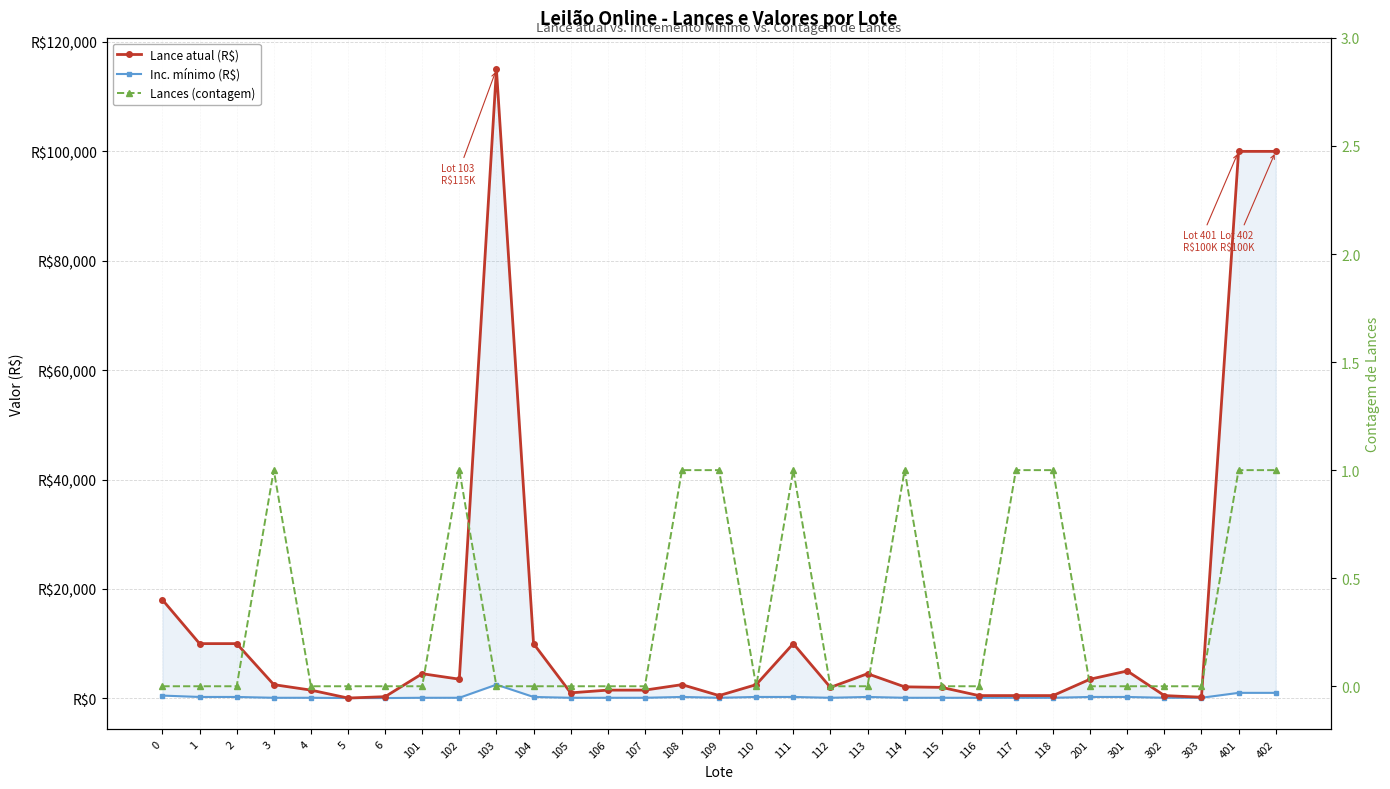

What is the maximum value for Lance atual (R$)?

115000